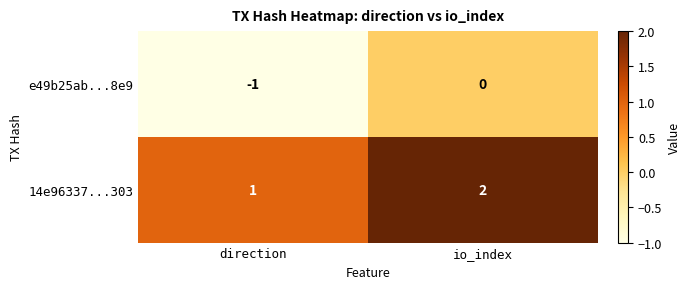

Which category has the highest value across all series?

io_index